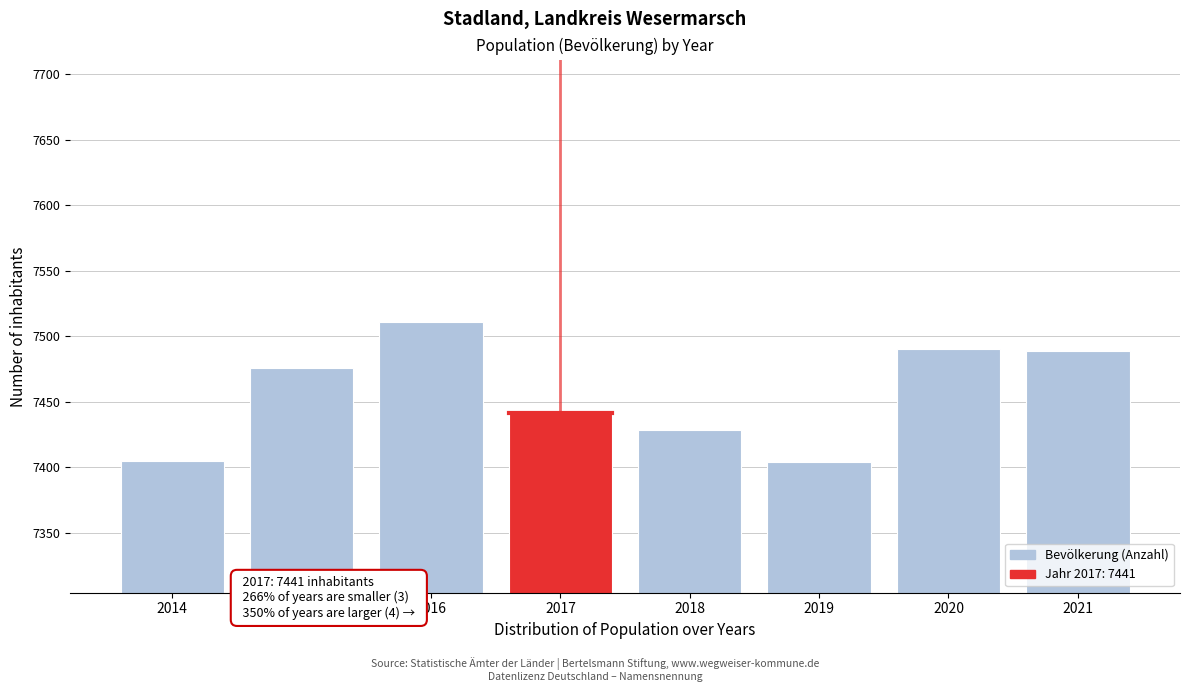

Which category has the highest value across all series?

2016